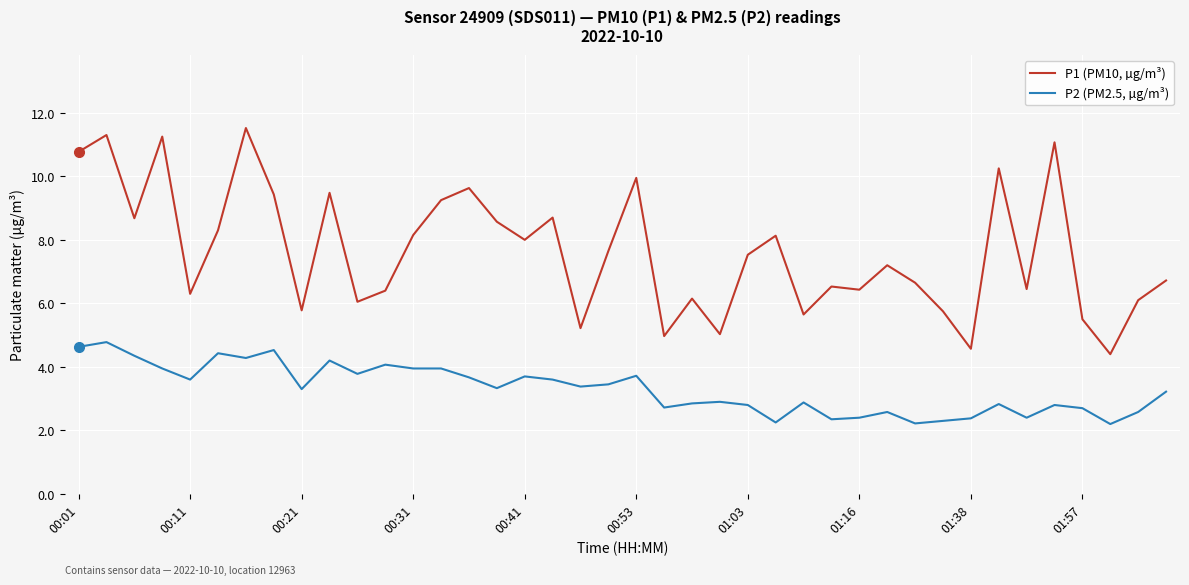

Which series has the largest total across all categories?

P1 (PM10, µg/m³)